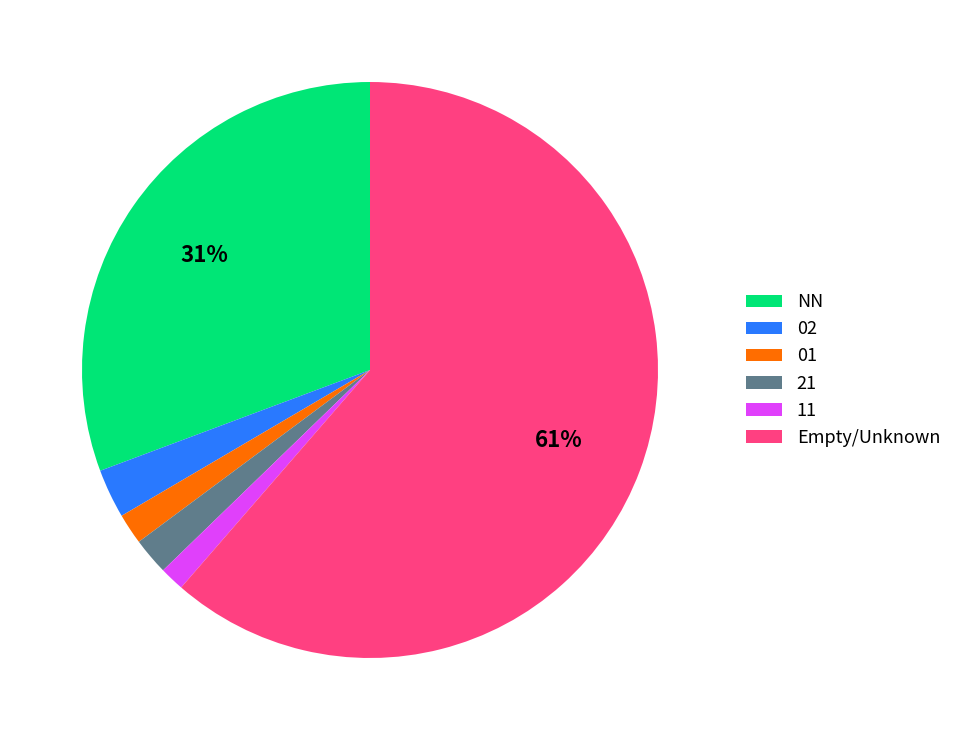

How many segments does this pie chart have?

6